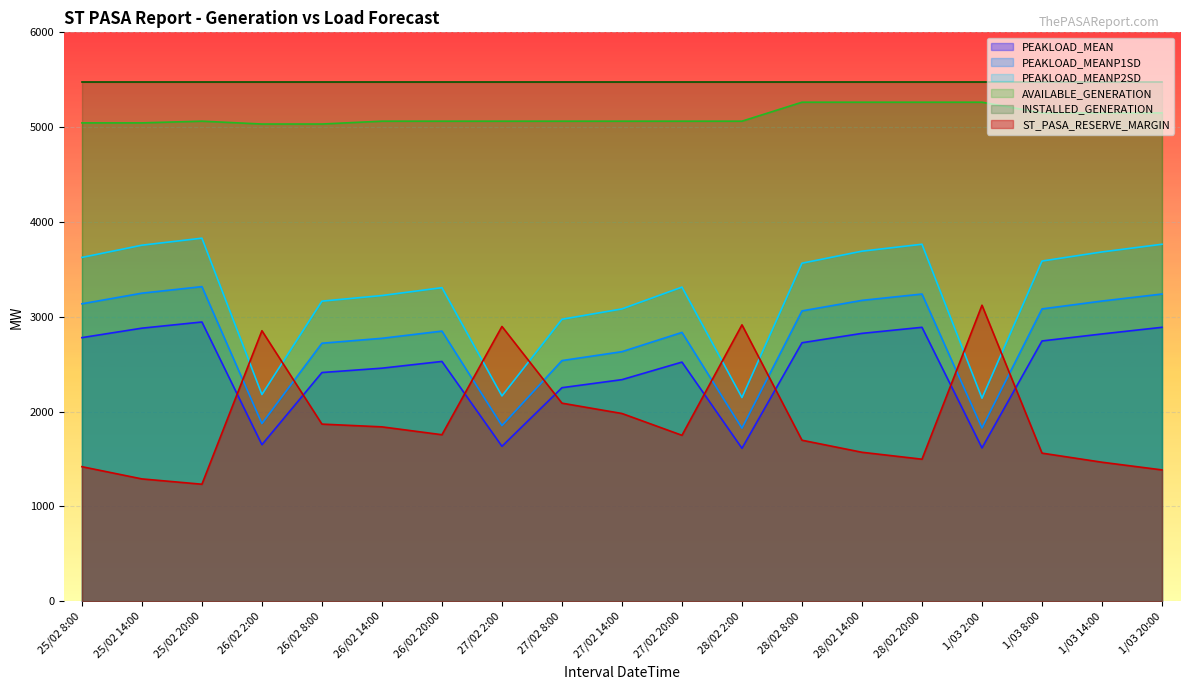

Where does the PEAKLOAD_MEANP1SD series first go above 2849?

25/02 8:00